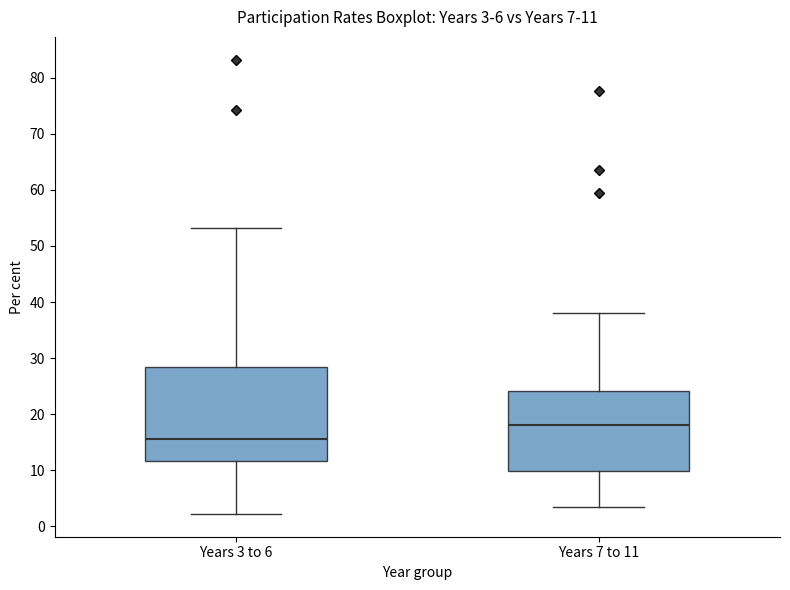

Which box's median line is the lowest?

Years 3 to 6